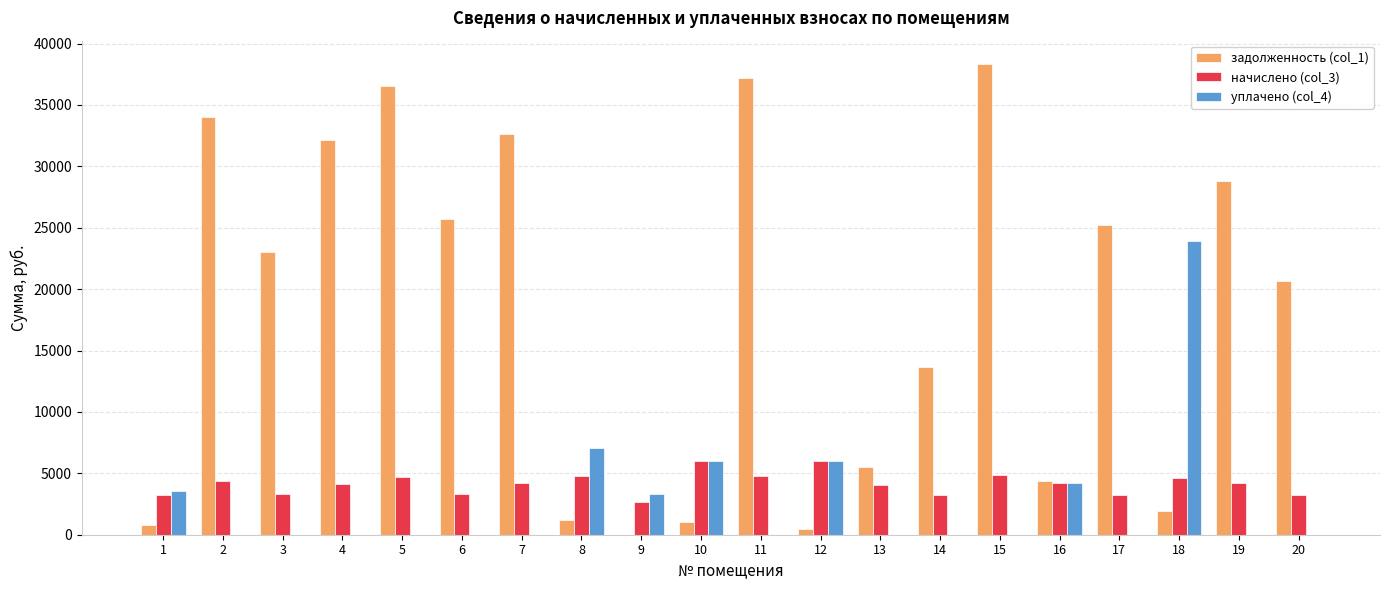

What is the sum of the начислено (col_3) values at 4 and 6?

7430.8